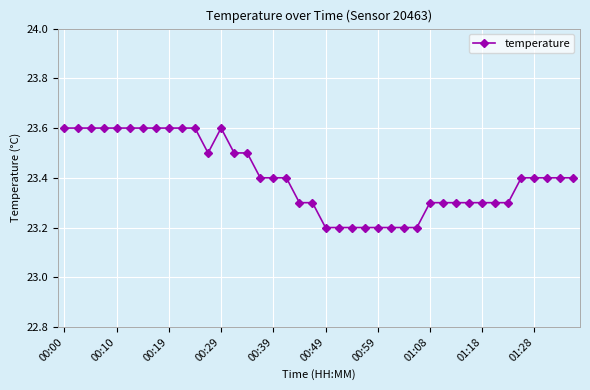

What is the maximum value shown in the chart?

23.6